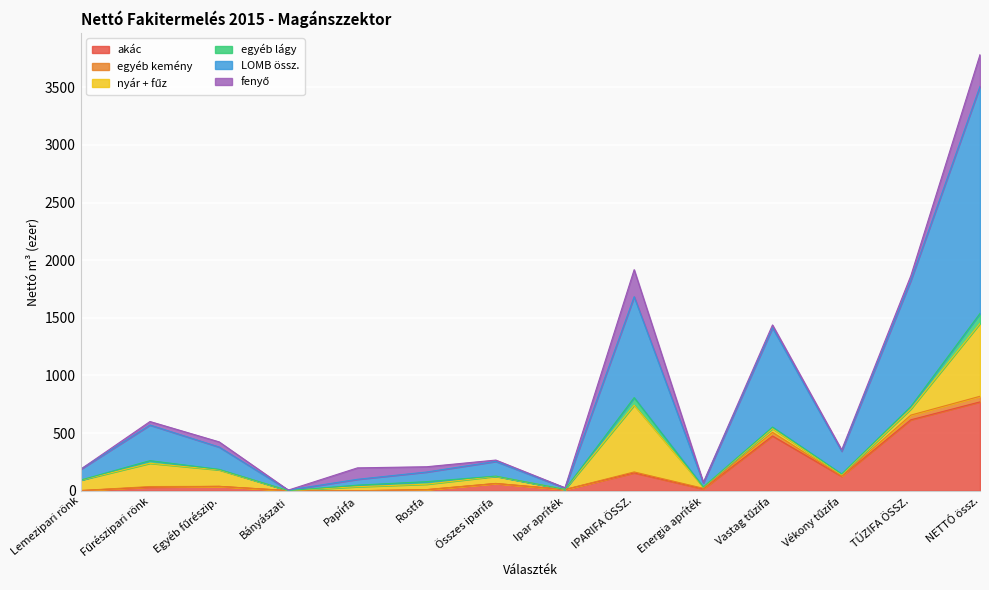

How many interior local peaks does the egyéb kemény series have?

4